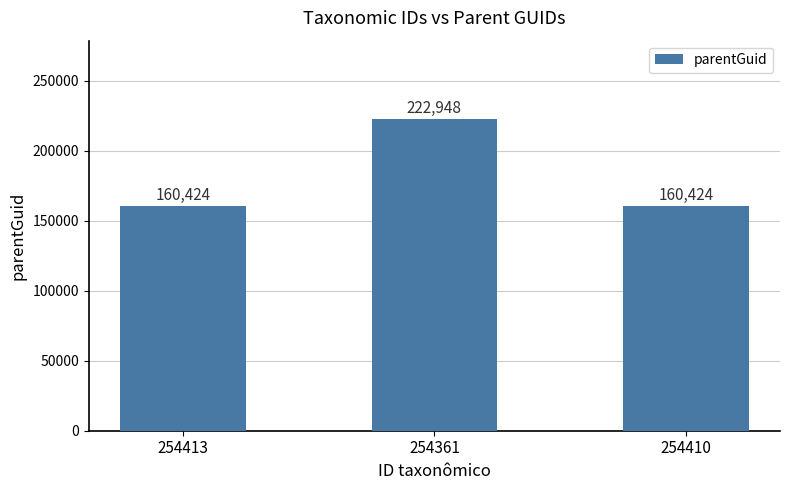

Which has a higher value, 254361 or 254413?

254361